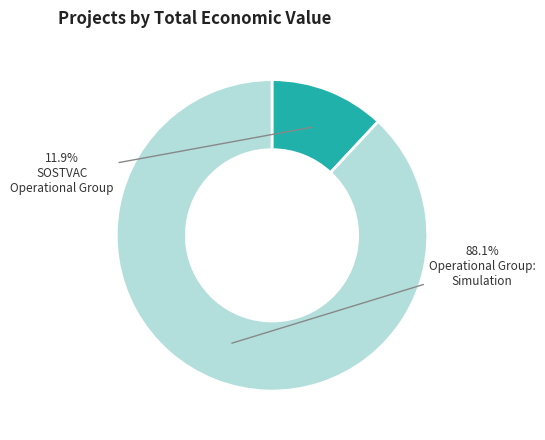

Is there any slice that represents more than half of the pie?

Yes